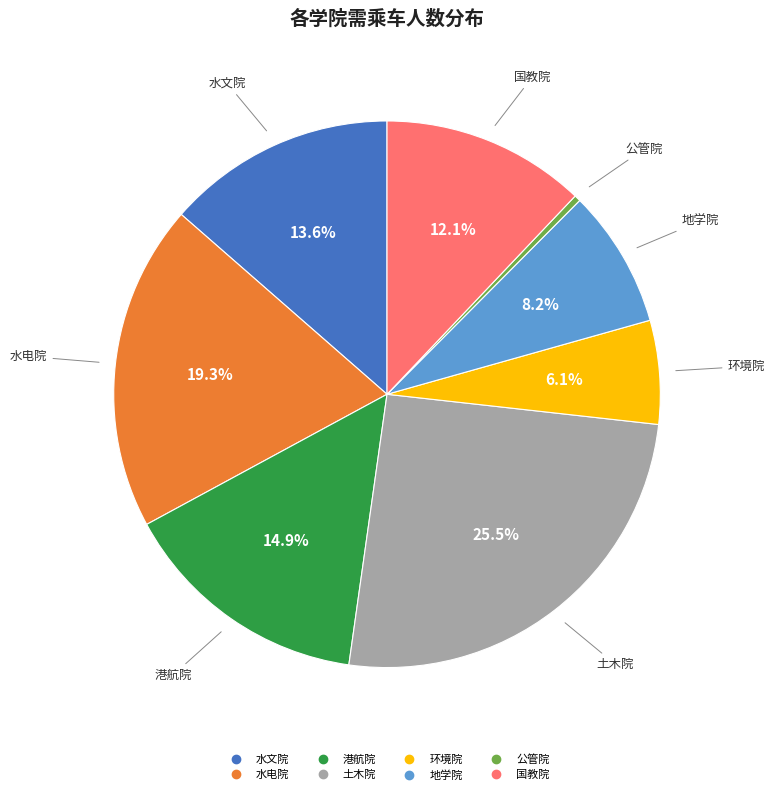

Which has a higher value, 地学院 or 环境院?

地学院